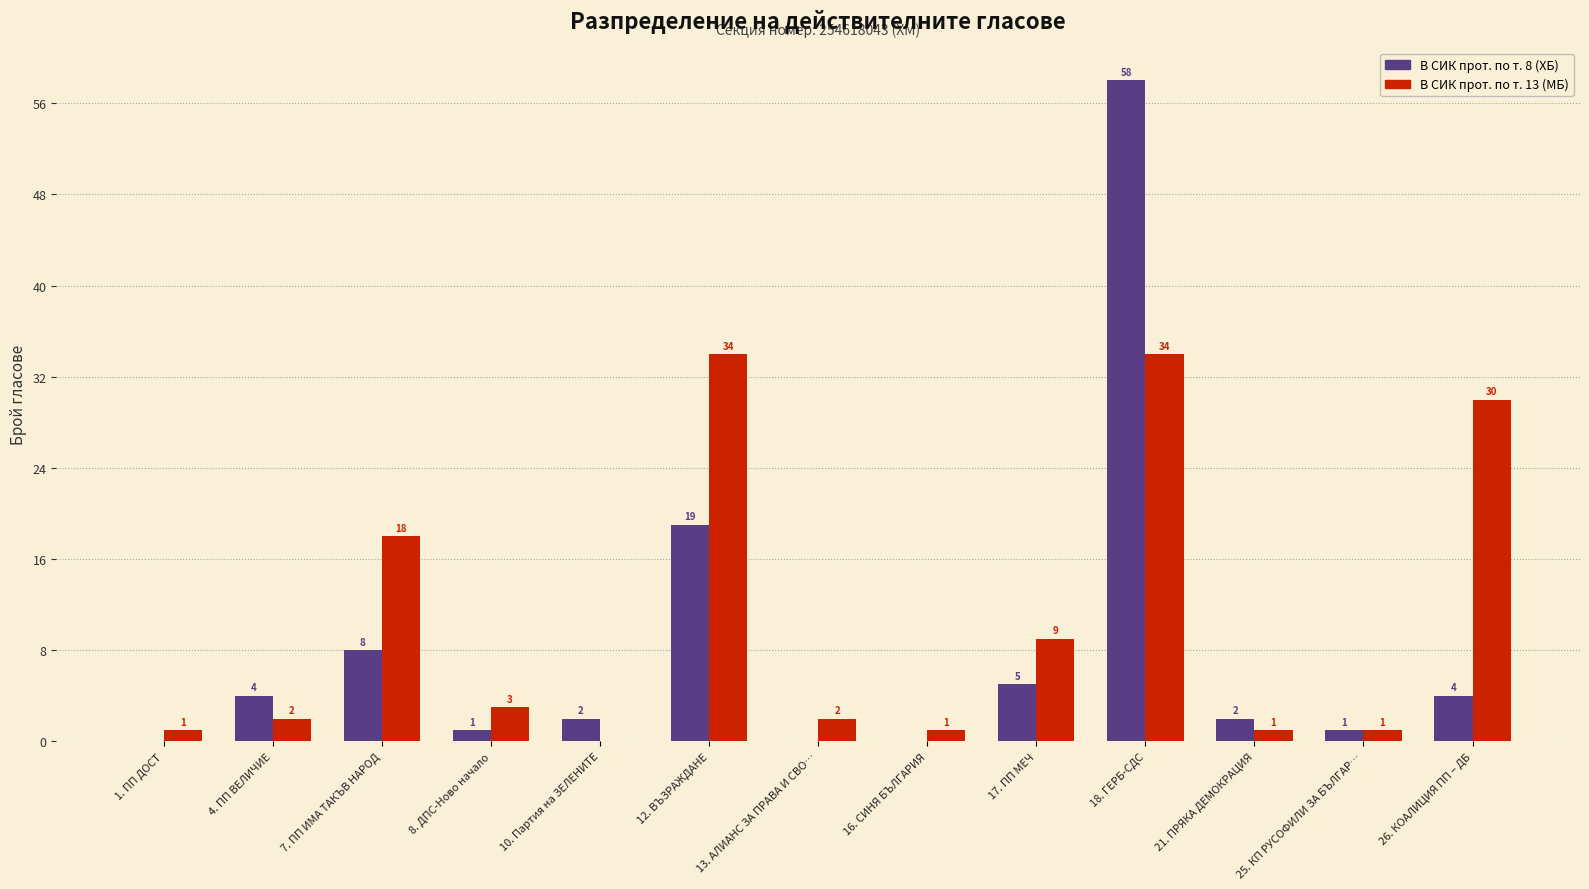

What value does the В СИК прот. по т. 13 (МБ) series have at 17. ПП МЕЧ, to the nearest 5?

10